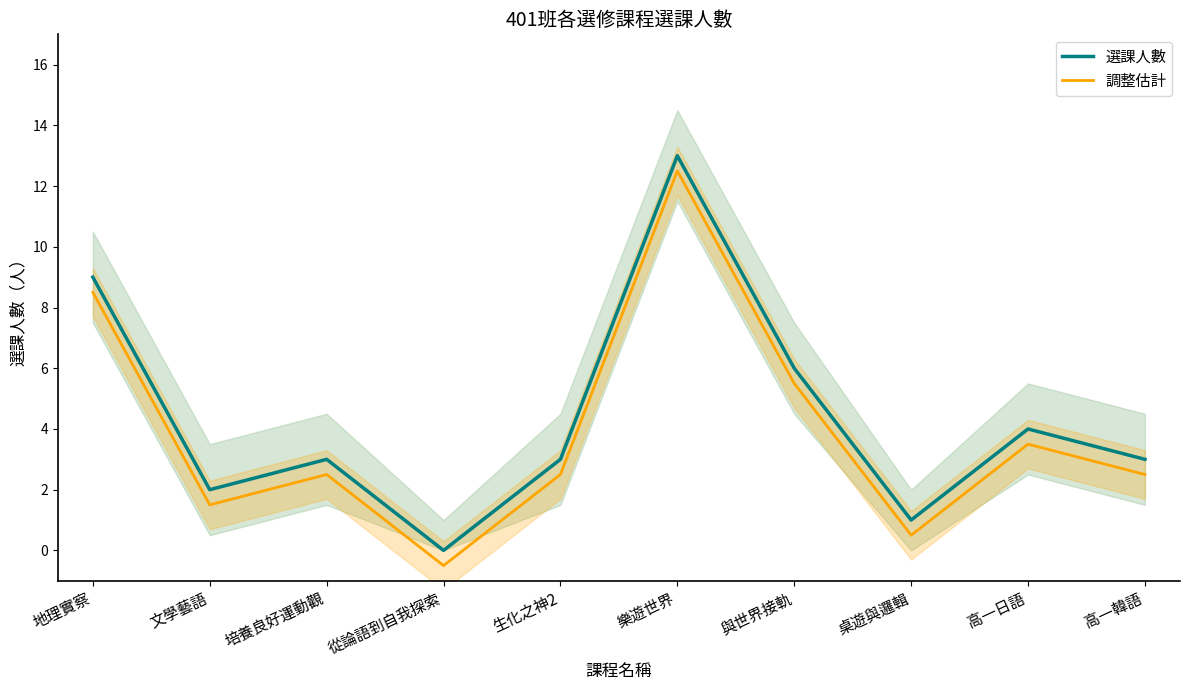

What is the spread (max minus min) of values at 文學藝語?

0.5